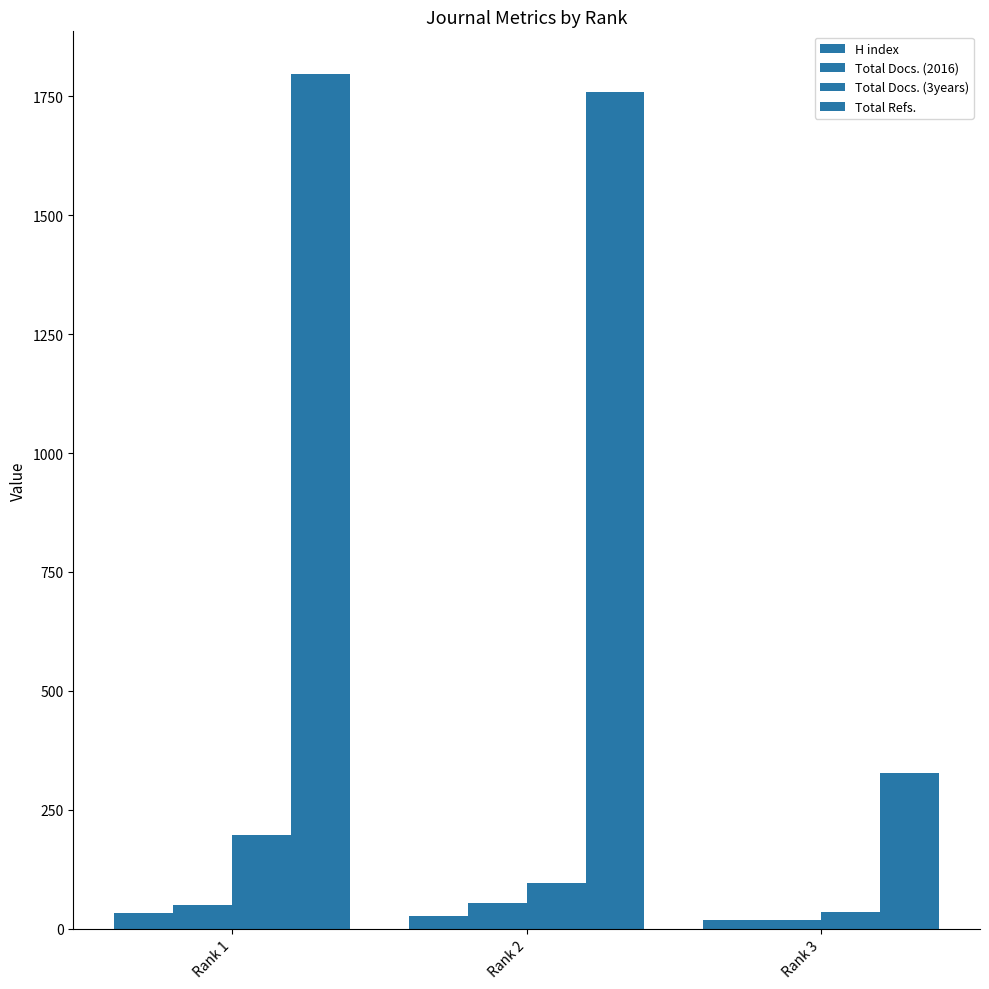

What is the average value of the H index series?

26